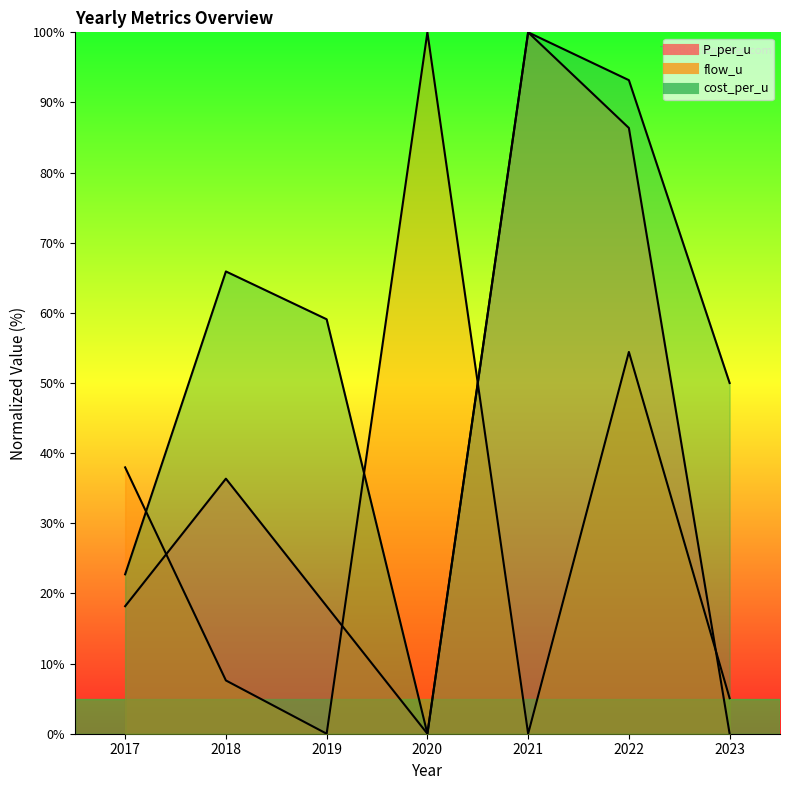

Which series has the largest total across all categories?

cost_per_u